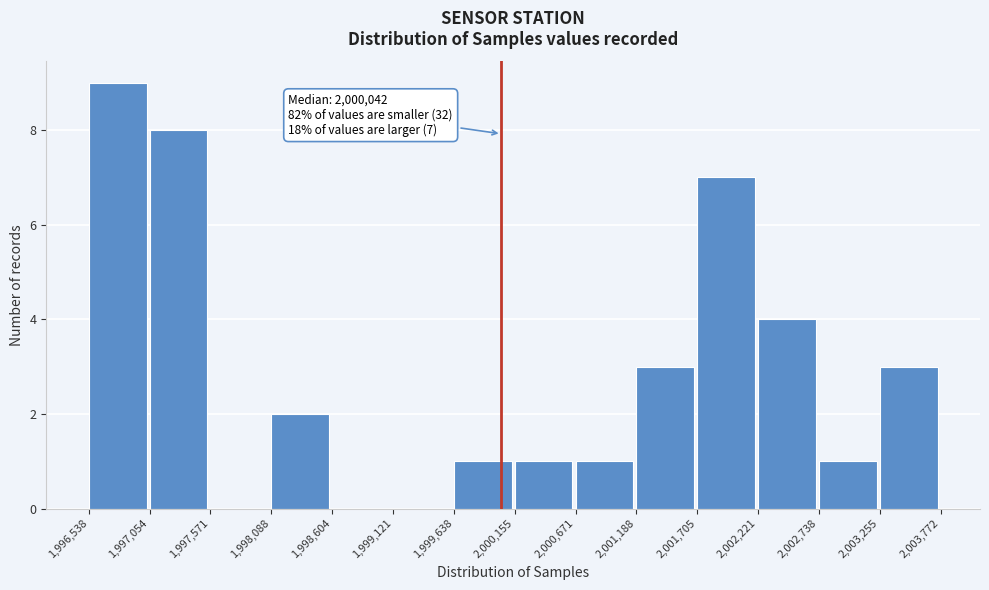

Which range on the x-axis has the tallest bar?

1,996,538 to 1,997,054